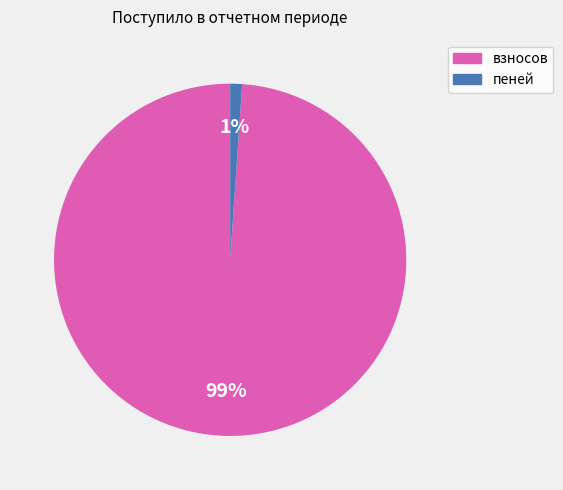

What percentage is the взносов slice, to the nearest percent?

99%